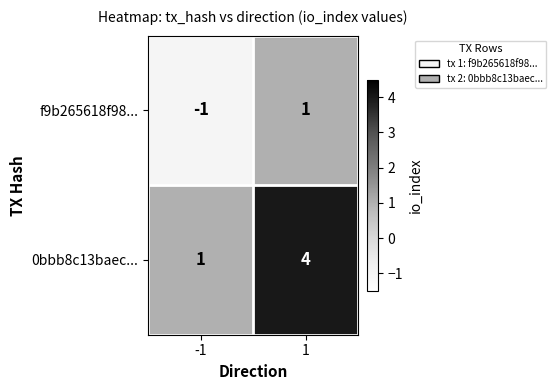

Count the number of data series in this chart.

2